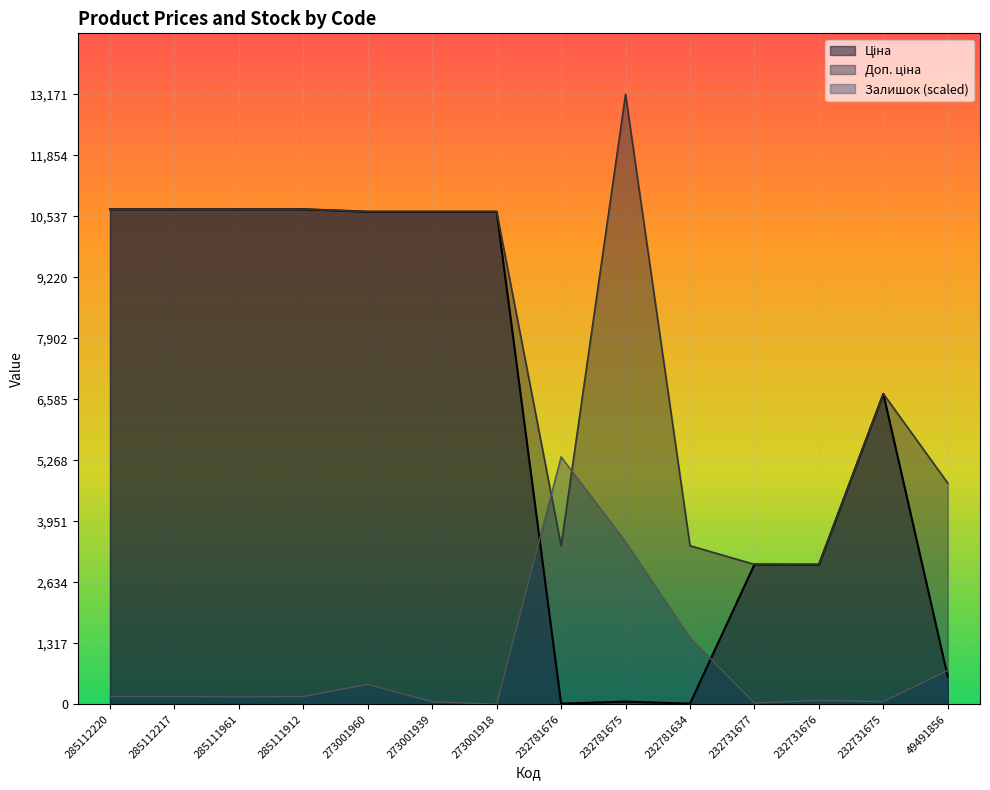

Where is the first local minimum for Ціна?

232781676